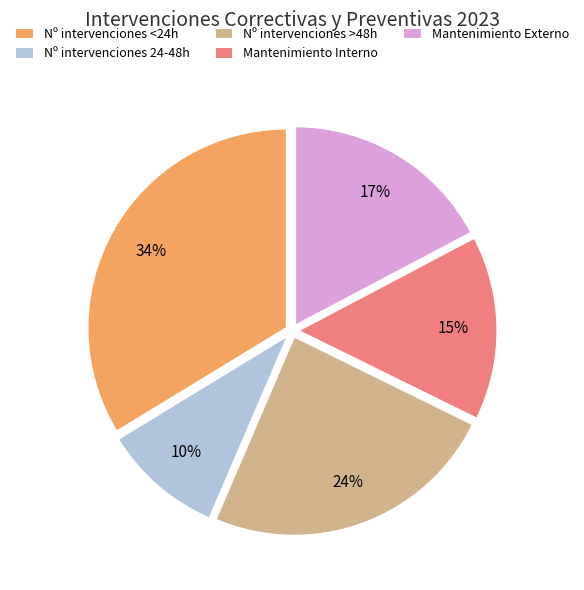

Between Mantenimiento Interno and Mantenimiento Externo, which is larger?

Mantenimiento Externo